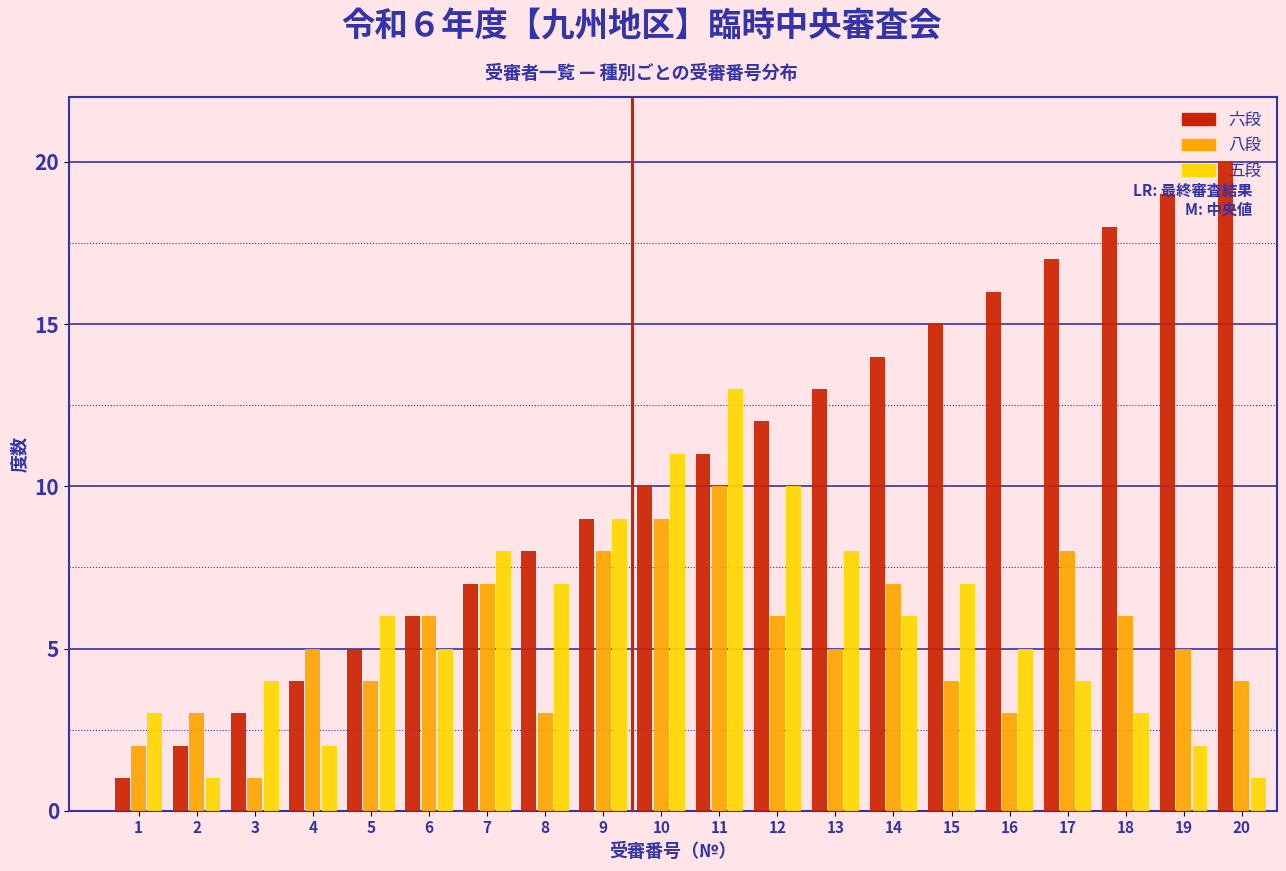

Between 11 and 19, which series saw the biggest shift?

五段